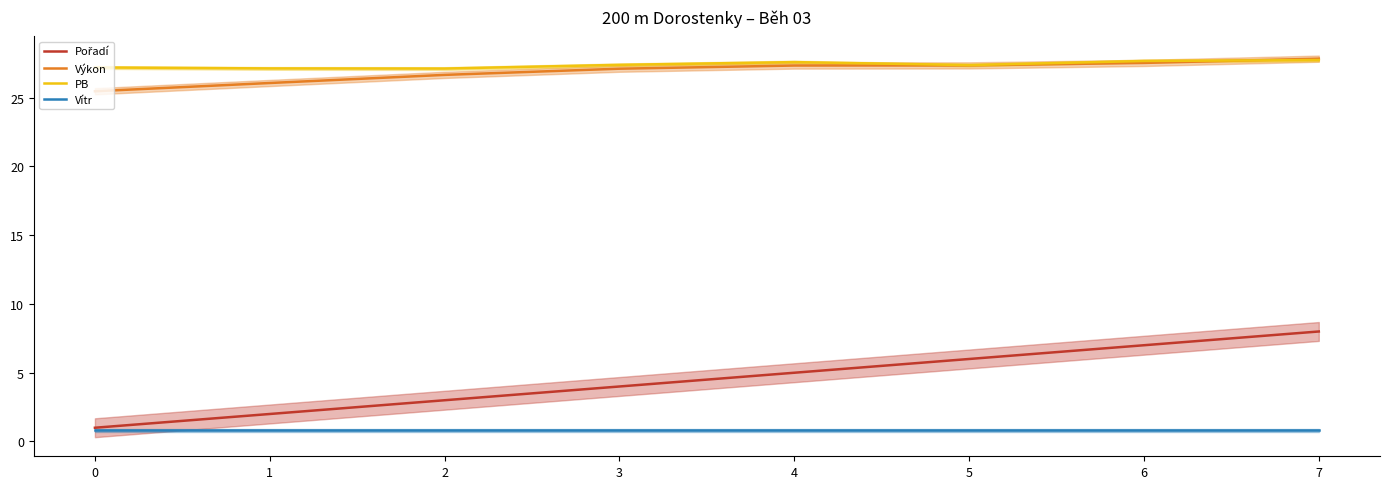

Reading left to right, transcribe all the data shown in this chart.

Pořadí: 0=1.0	1=2.0	2=3.0	3=4.0	4=5.0	5=6.0	6=7.0	7=8.0
Výkon: 0=25.5	1=26.1	2=26.7	3=27.1	4=27.3	5=27.4	6=27.5	7=27.8
PB: 0=27.2	1=27.1	2=27.1	3=27.4	4=27.6	5=27.4	6=27.7	7=27.7
Vítr: 0=0.8	1=0.8	2=0.8	3=0.8	4=0.8	5=0.8	6=0.8	7=0.8